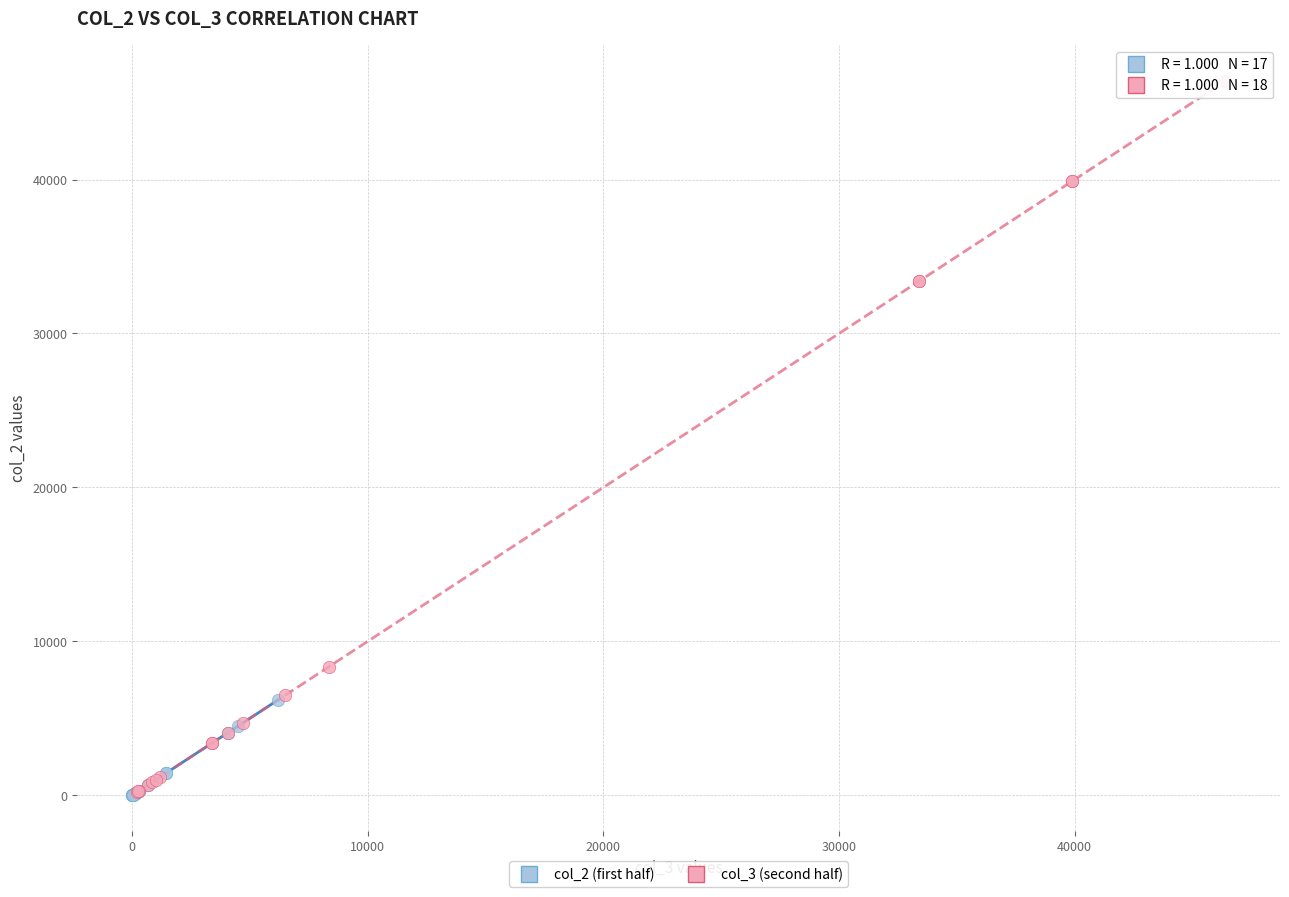

Which series has the widest spread of Y values?

col_3 (second half)